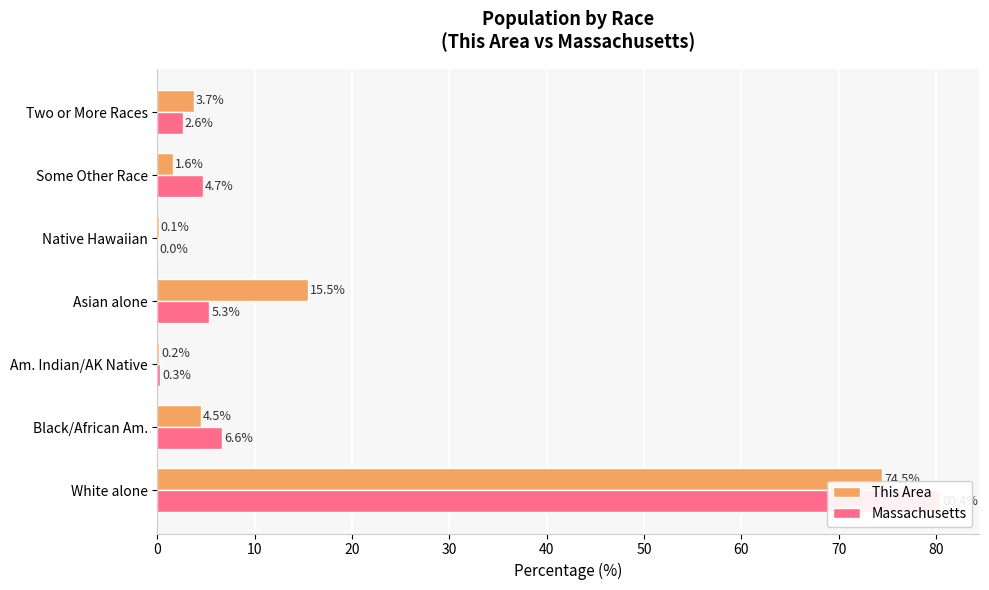

Which series has the largest range (max minus min)?

Massachusetts